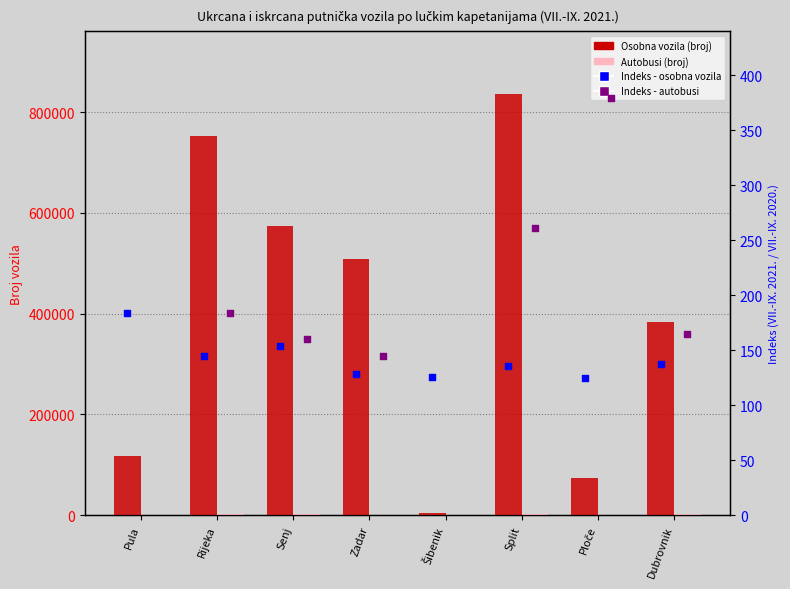

Which series has the largest Y range (max minus min)?

Osobna vozila